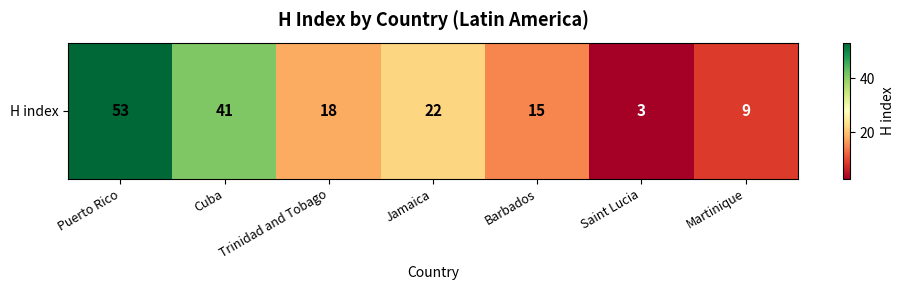

How many categories are shown in the chart?

7